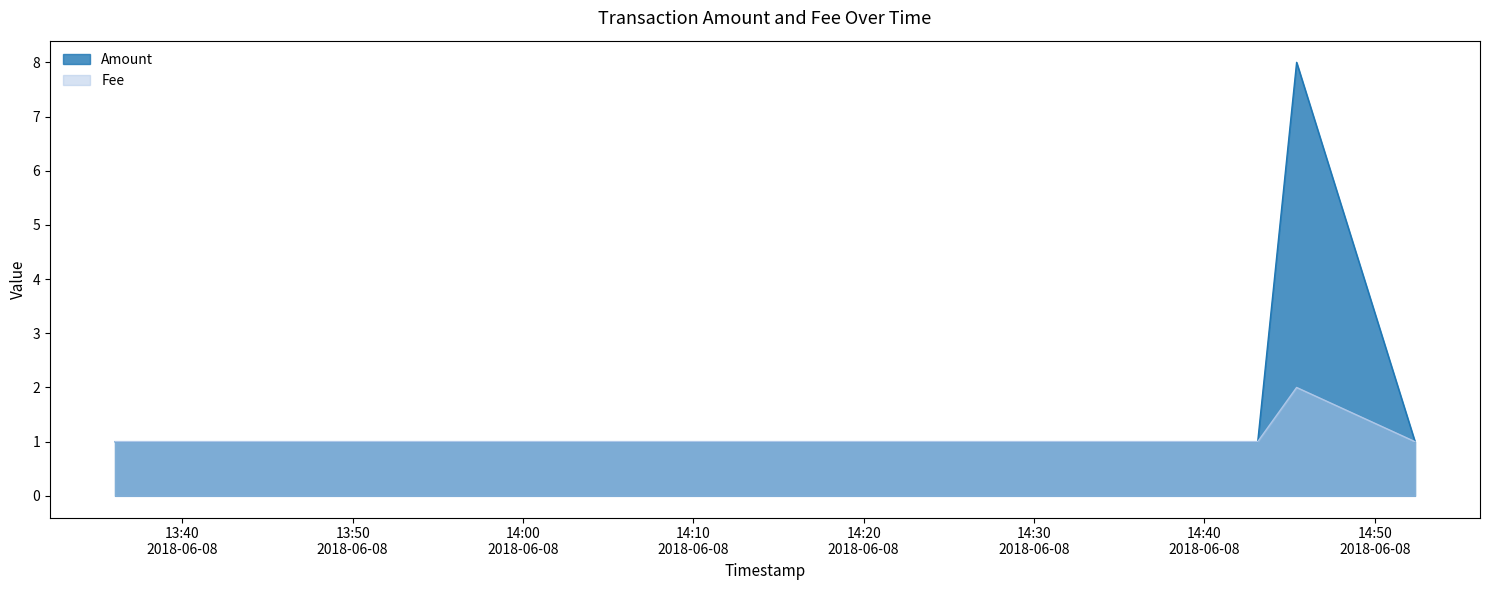

The Fee series shows 2 at 2018-06-08 14:45:25. True or false?

True